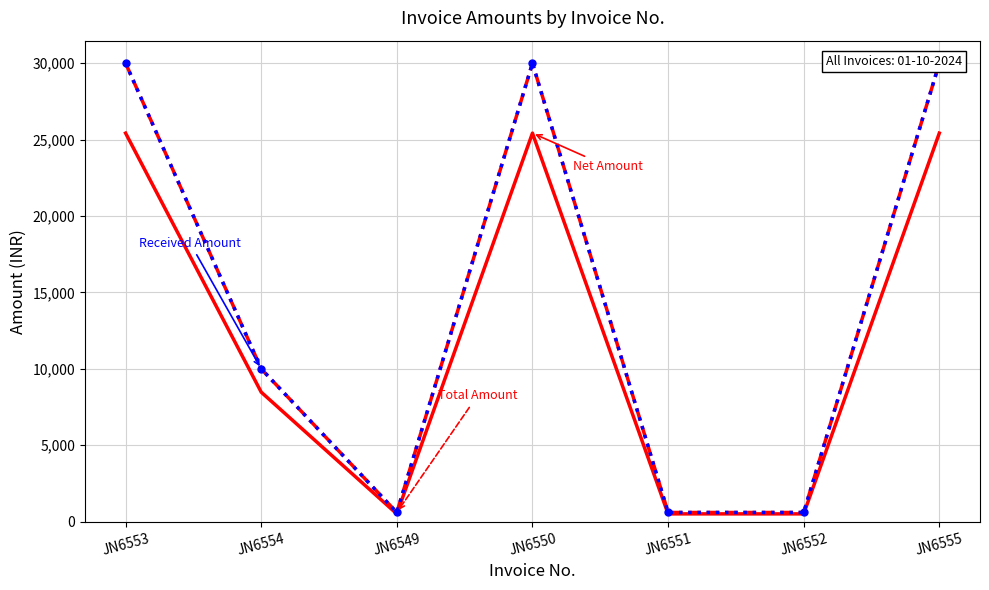

Where is the first local minimum for Total Amount?

JN6549